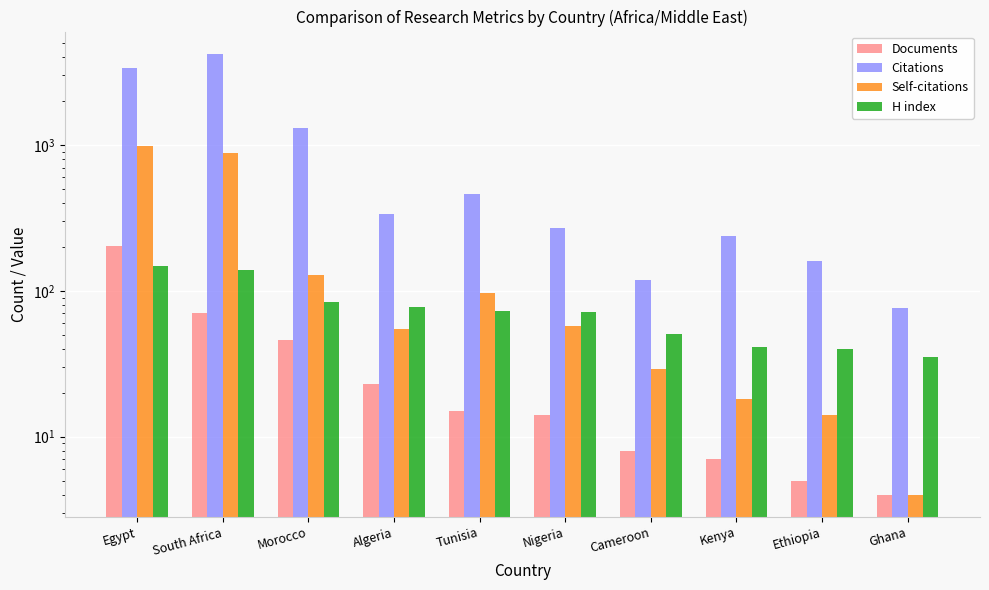

How many bars are there in total?

40